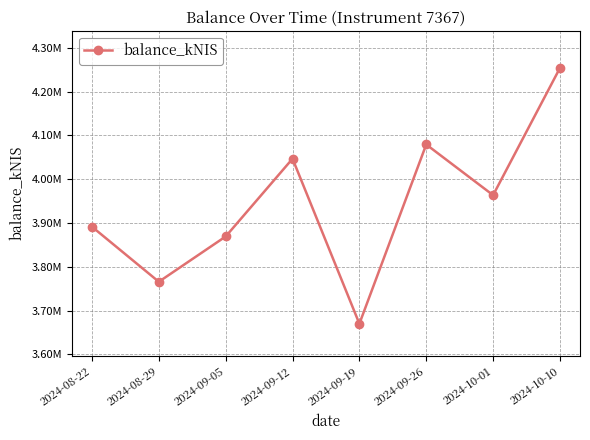

Rank the categories by value from lowest to highest.

2024-09-19, 2024-08-29, 2024-09-05, 2024-08-22, 2024-10-01, 2024-09-12, 2024-09-26, 2024-10-10